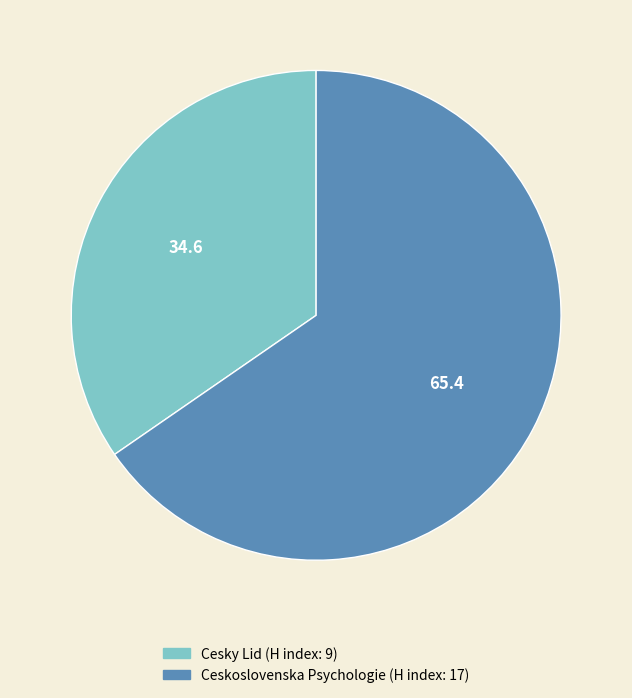

Rank the categories by value from highest to lowest.

Ceskoslovenska Psychologie, Cesky Lid